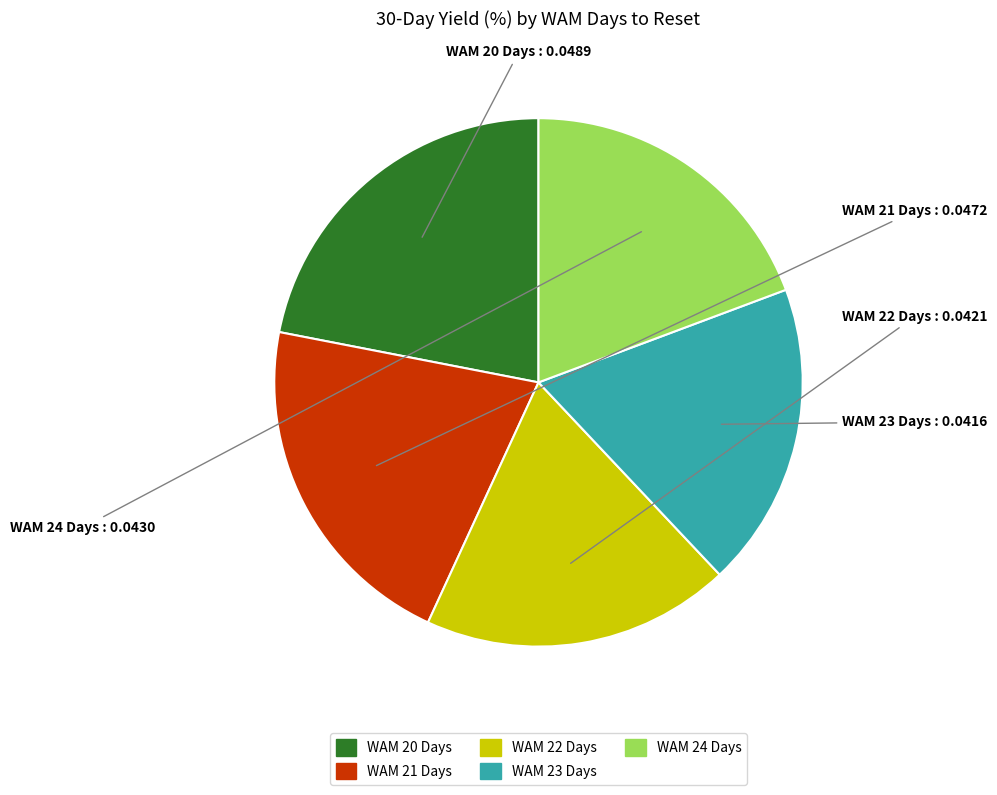

Count the number of slices in the pie.

5